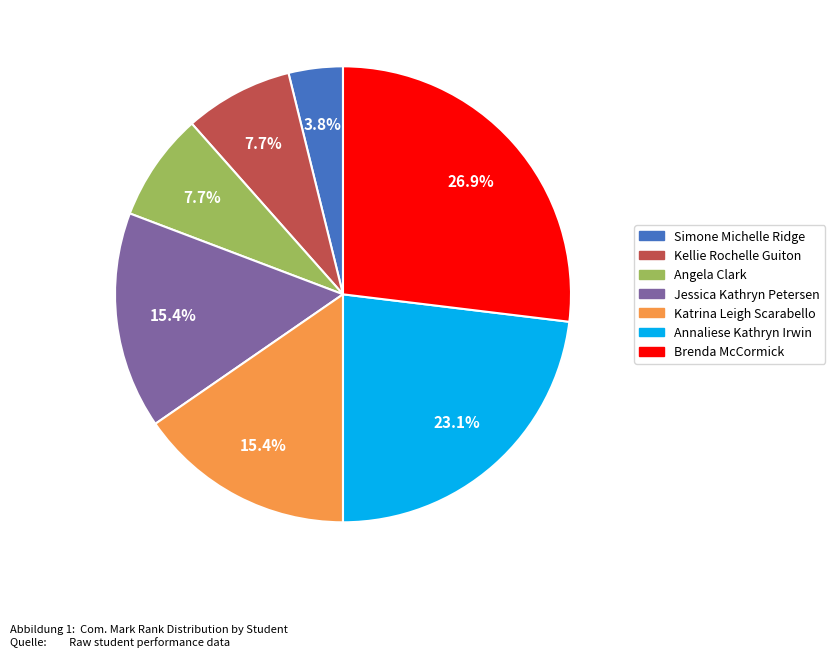

To the nearest percent, what is the average slice percentage?

14%